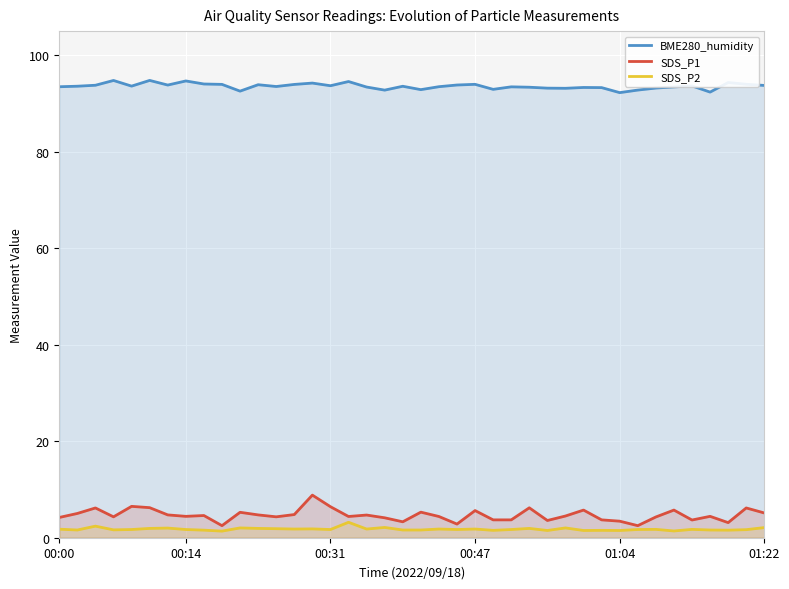

List the series in order of their peak value, highest first.

BME280_humidity, SDS_P1, SDS_P2